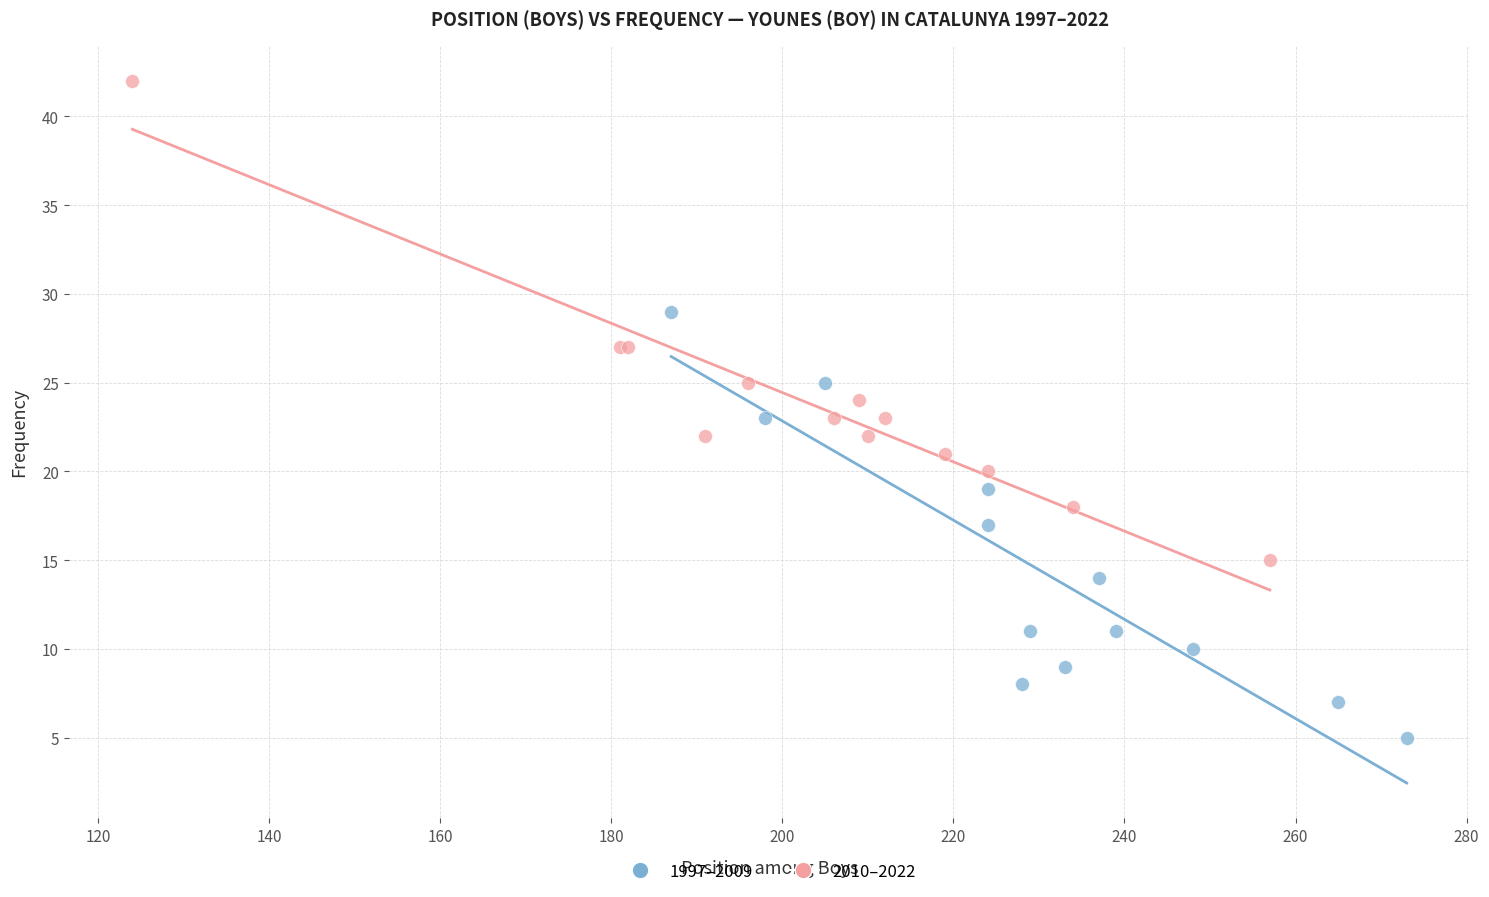

Which series has the widest spread of Y values?

2010–2022